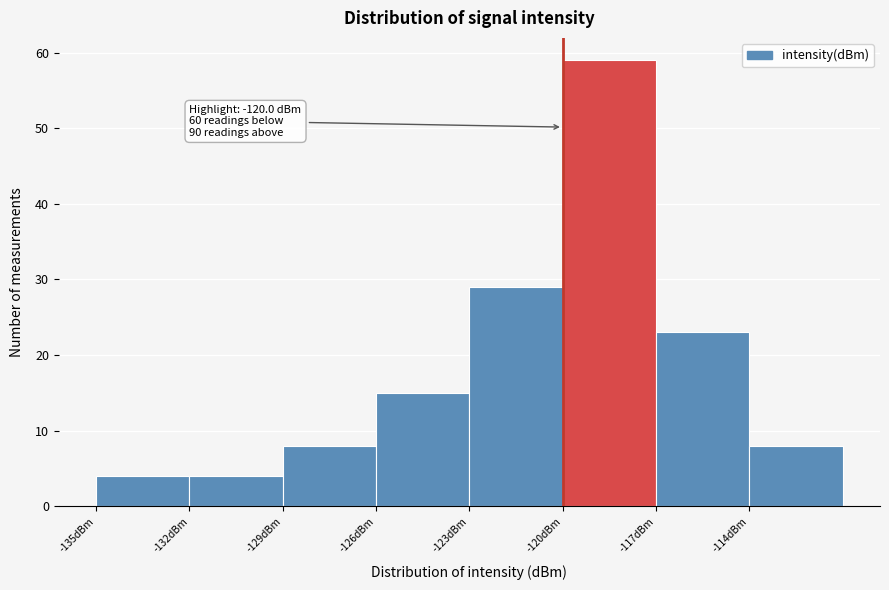

Which range on the x-axis has the tallest bar?

-120 to -117